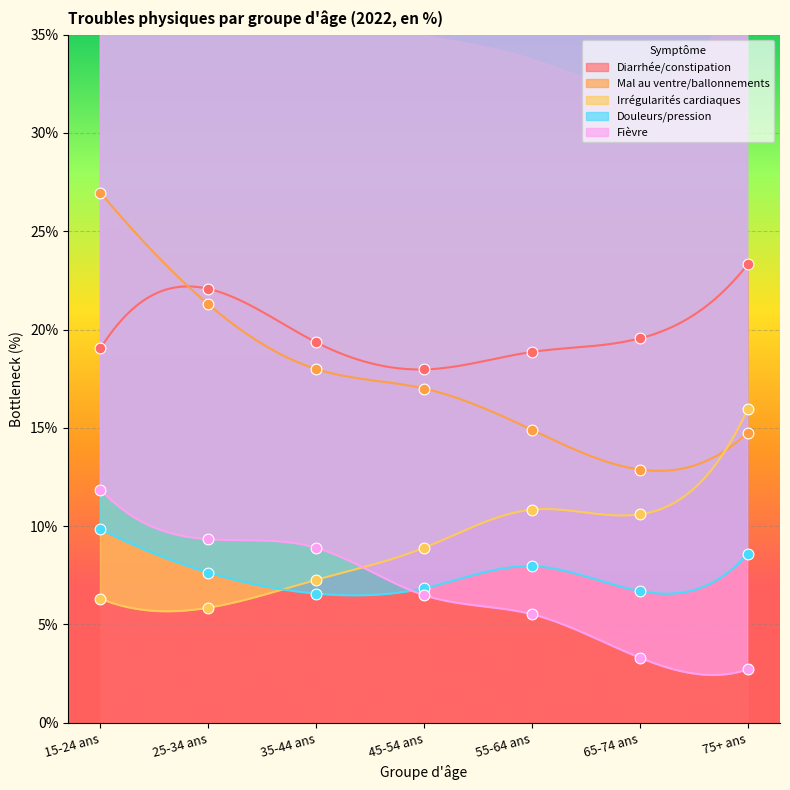

Is the value of Mal au ventre/ballonnements at 45-54 ans greater than the value of Fièvre at 15-24 ans?

Yes